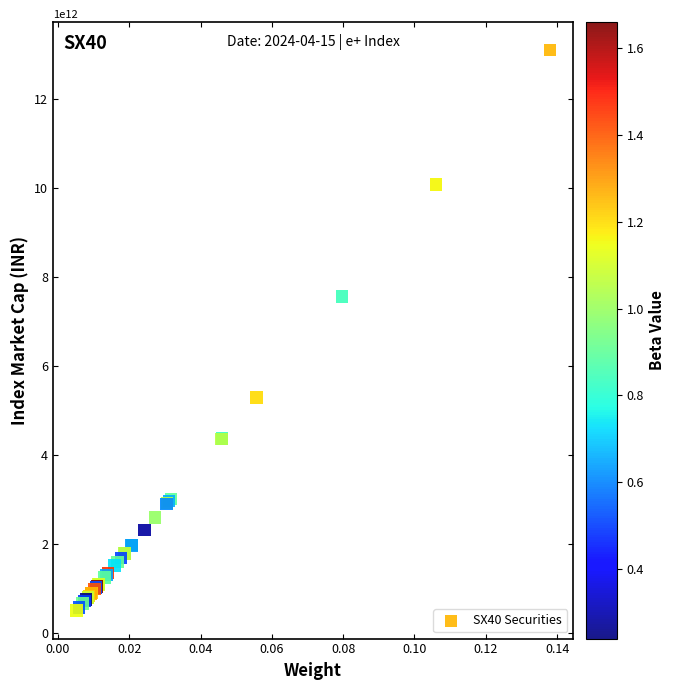

What Y value in the scatter plot is closest to 6792949143521?

7553117385641.1